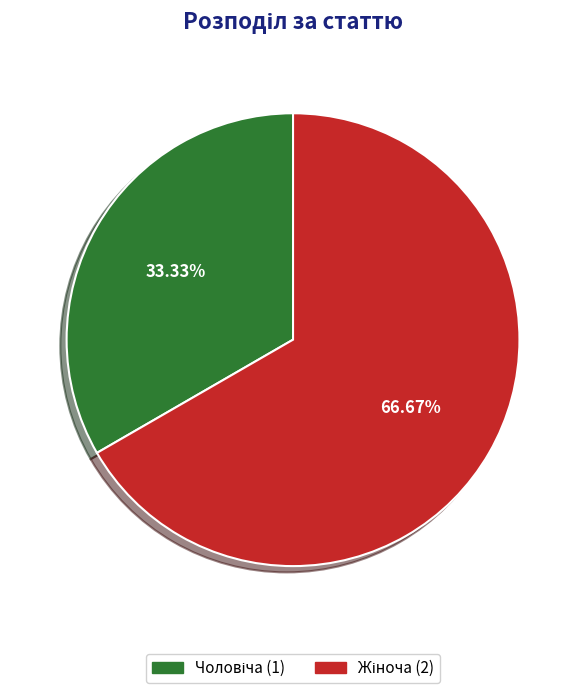

To the nearest percent, what is the combined percentage of Чоловіча and Жіноча?

100%